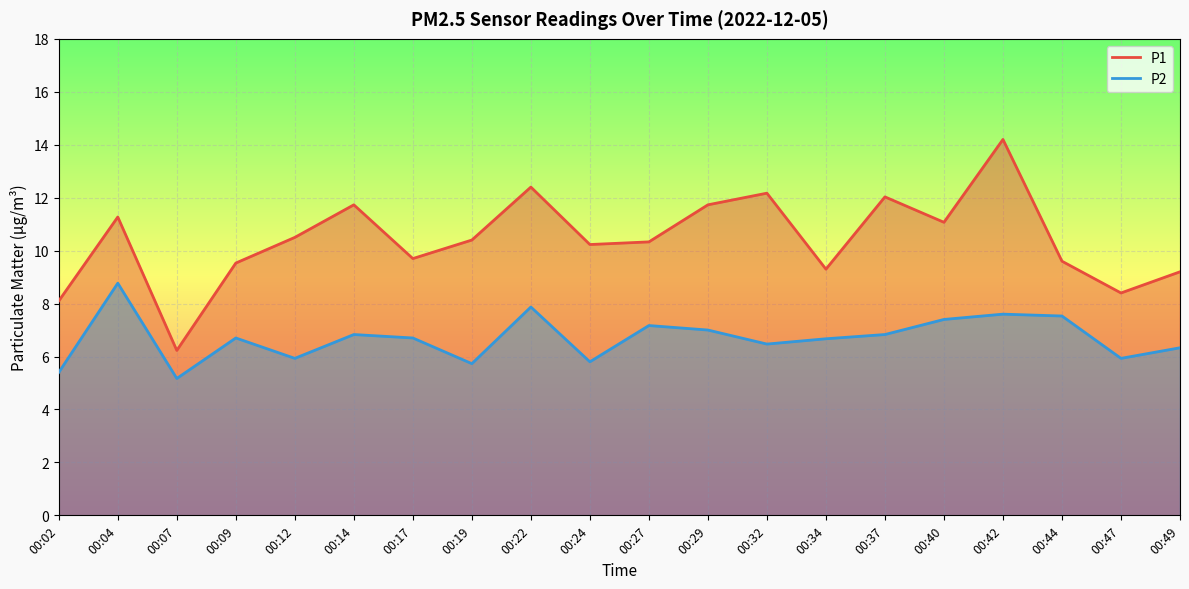

Does the chart display data point markers on the line(s)?

No